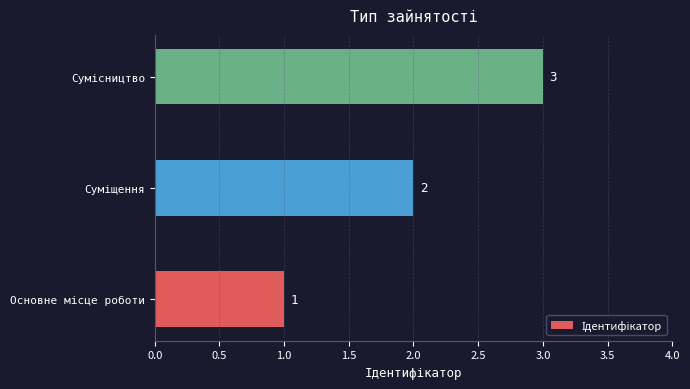

What is the maximum value shown in the chart?

3